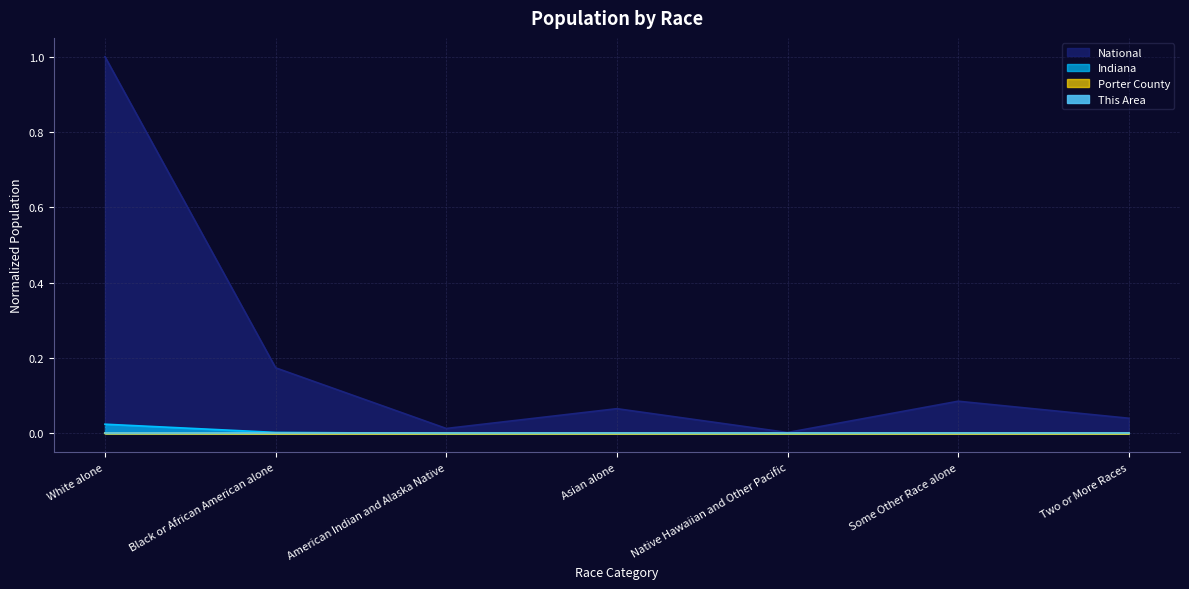

True or false: Porter County and This Area cross at least once.

False